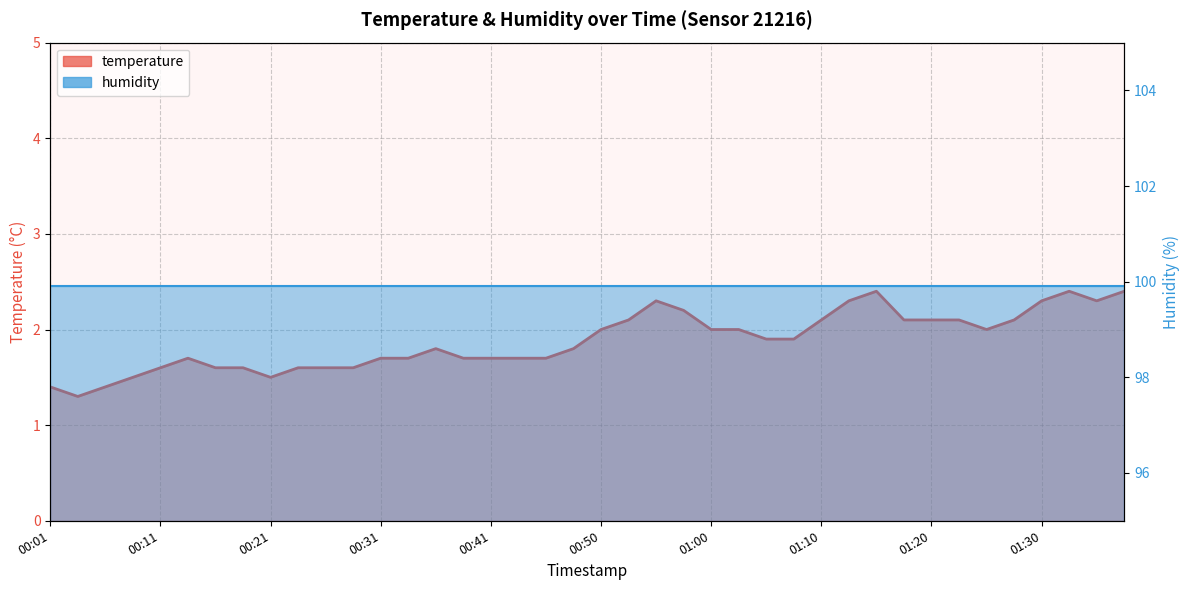

What is the average value?

1.9